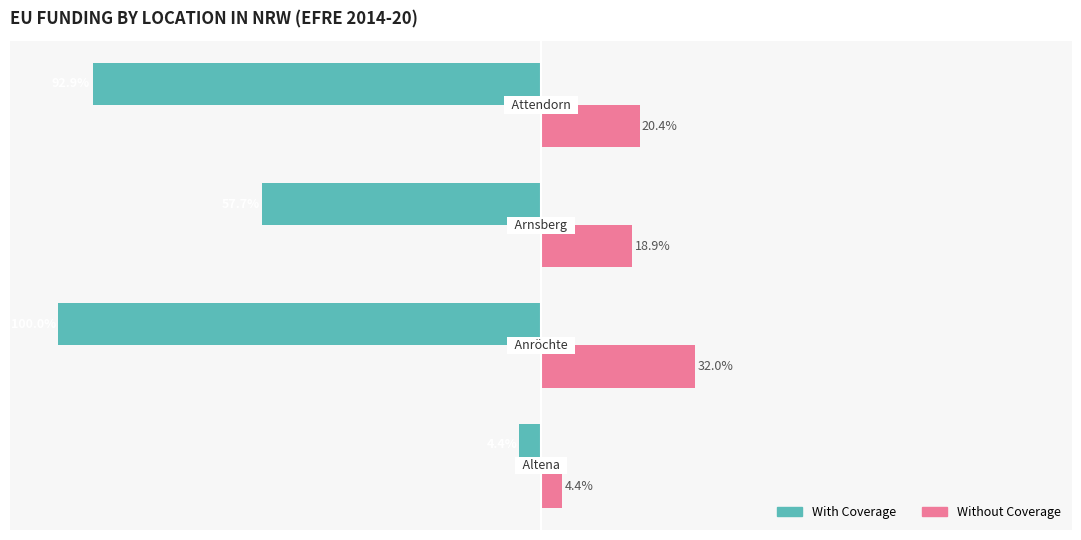

Which series has the largest total across all categories?

Without Coverage